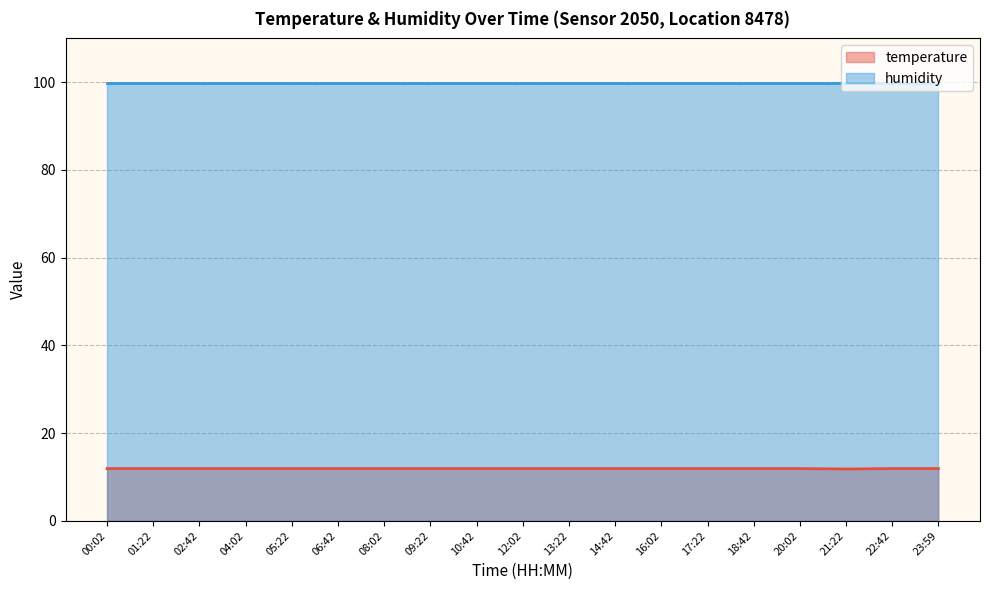

Reading left to right, what are all the values shown in this chart?

00:02=11.9	01:22=11.9	02:42=11.9	04:02=11.9	05:22=11.9	06:42=11.9	08:02=11.9	09:22=11.9	10:42=11.9	12:02=11.9	13:22=11.9	14:42=11.9	16:02=11.9	17:22=11.9	18:42=11.9	20:02=11.9	21:22=11.8	22:42=11.9	23:59=11.9